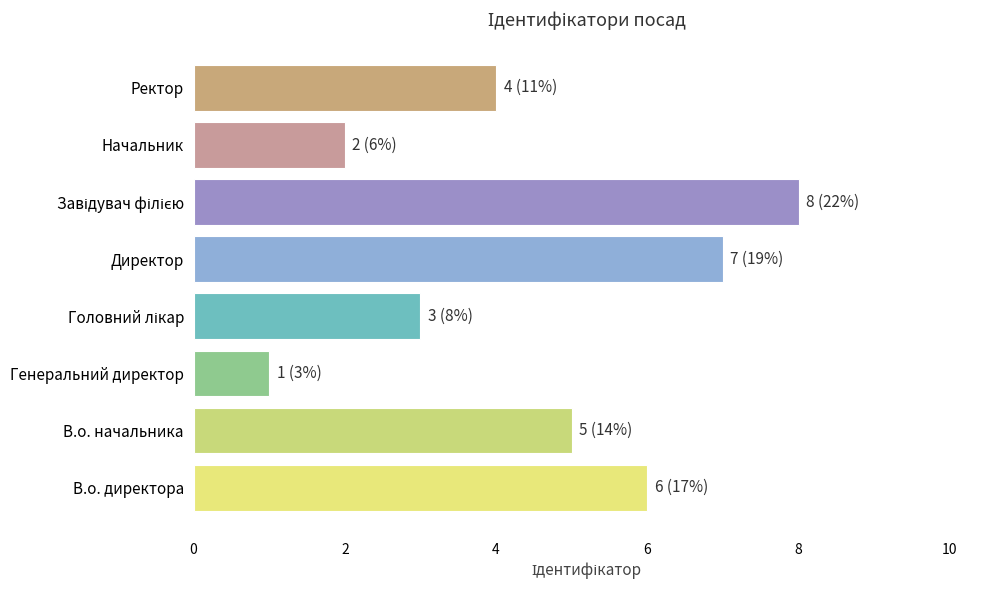

Between Директор and Начальник, which is larger?

Директор